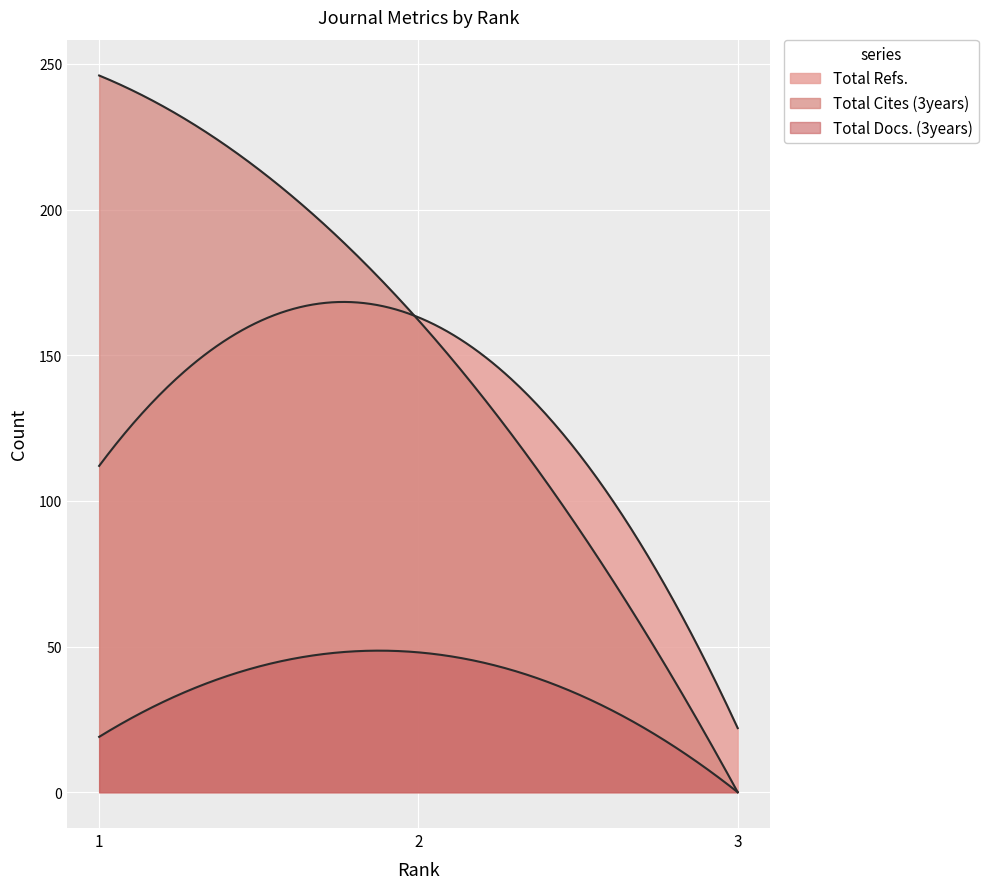

How many positive values does the Total Docs. (3years) series have?

2